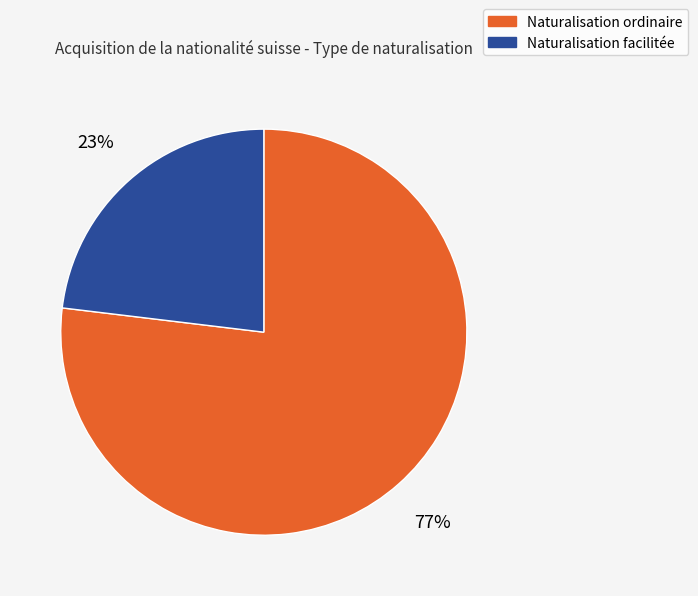

Count the number of slices in the pie.

2